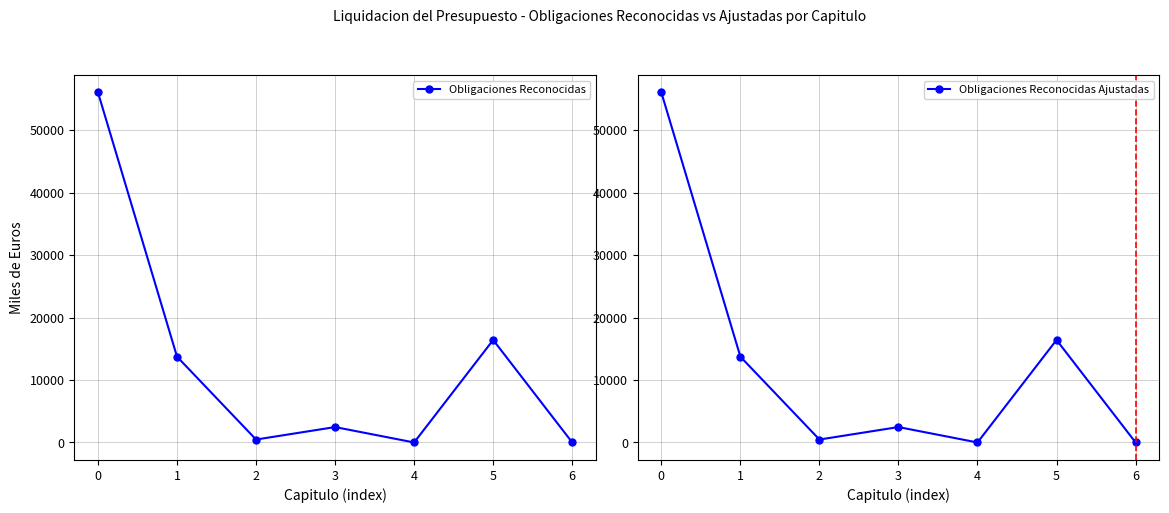

Rank the series at 1 from lowest to highest value.

Obligaciones Reconocidas, Obligaciones Reconocidas Ajustadas